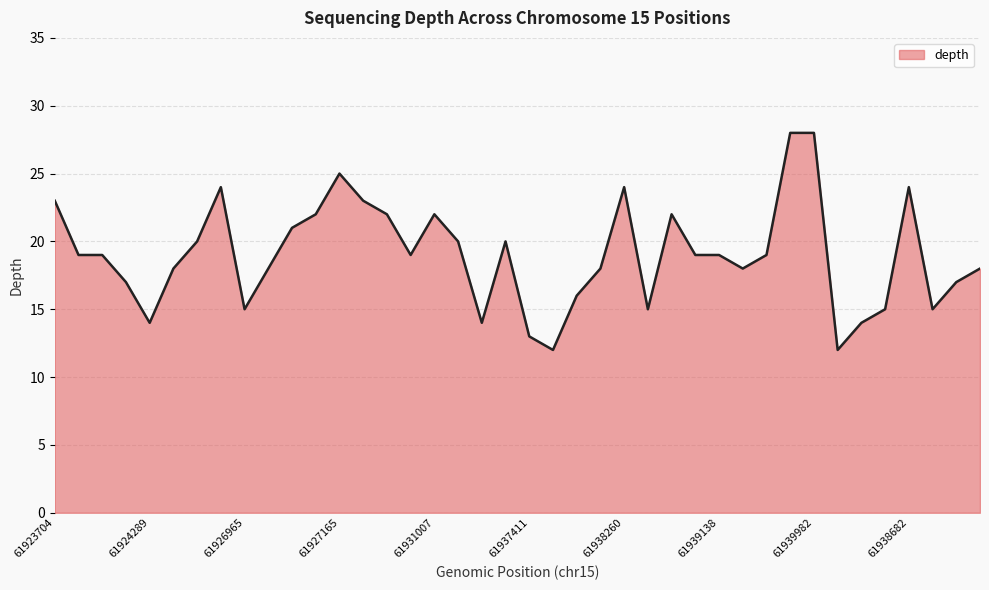

How many lines are shown in the chart?

1